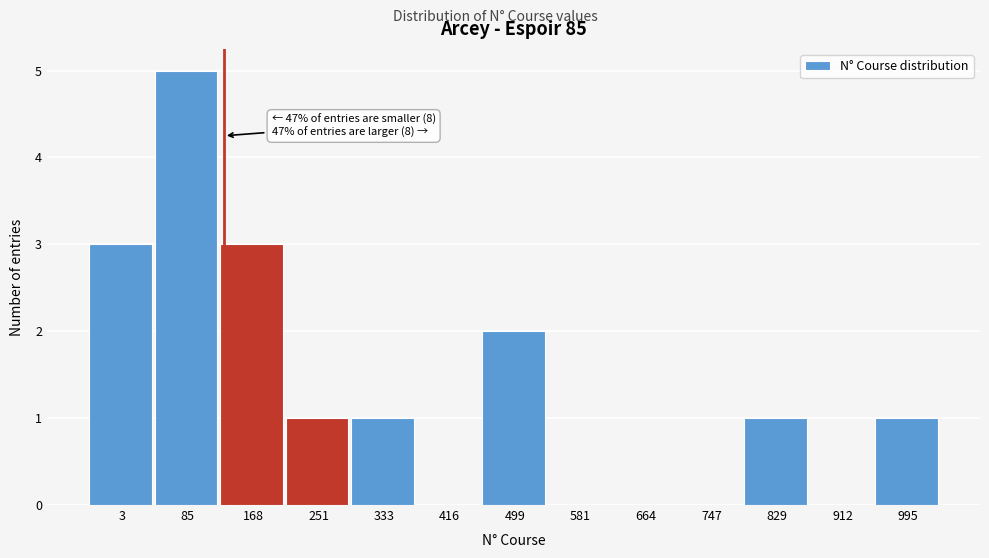

Reading right to left, extract all data points from this chart.

995=1	912=0	829=1	747=0	664=0	581=0	499=2	416=0	333=1	251=1	168=3	85=5	3=3